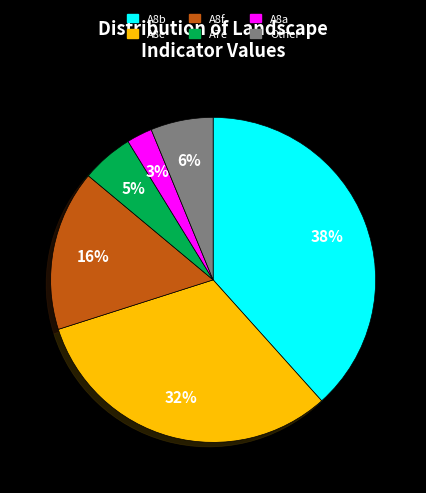

Which category has the smallest portion of the pie?

A8a